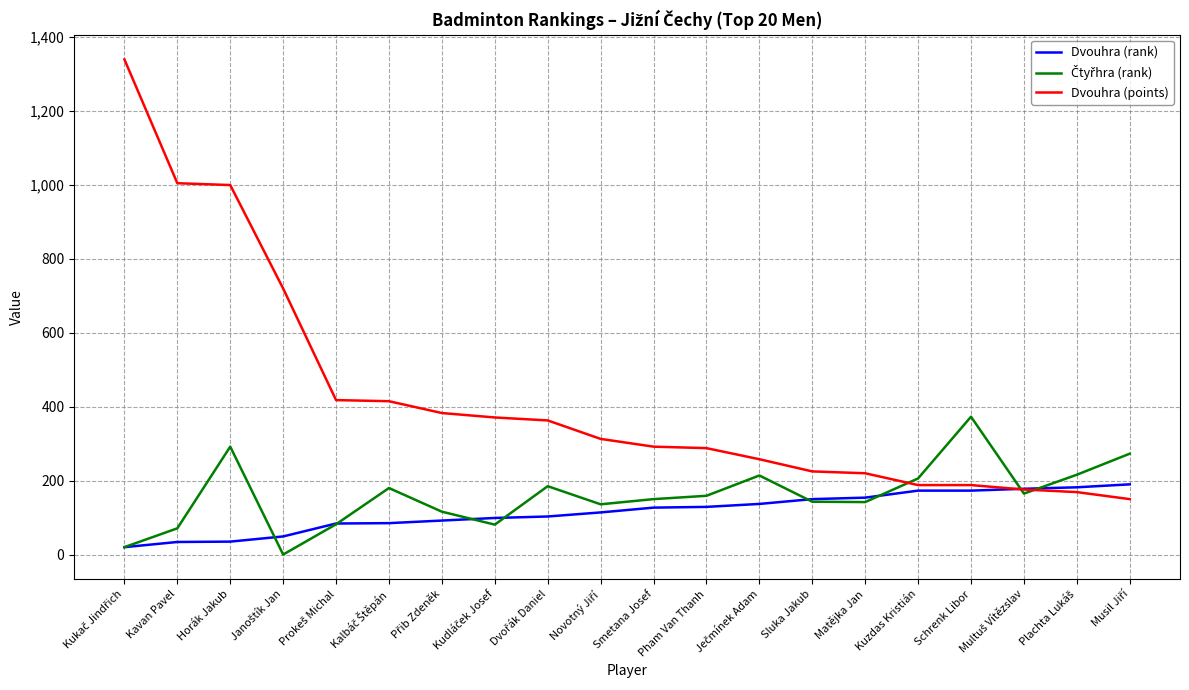

Which series has the largest range (max minus min)?

Dvouhra (points)